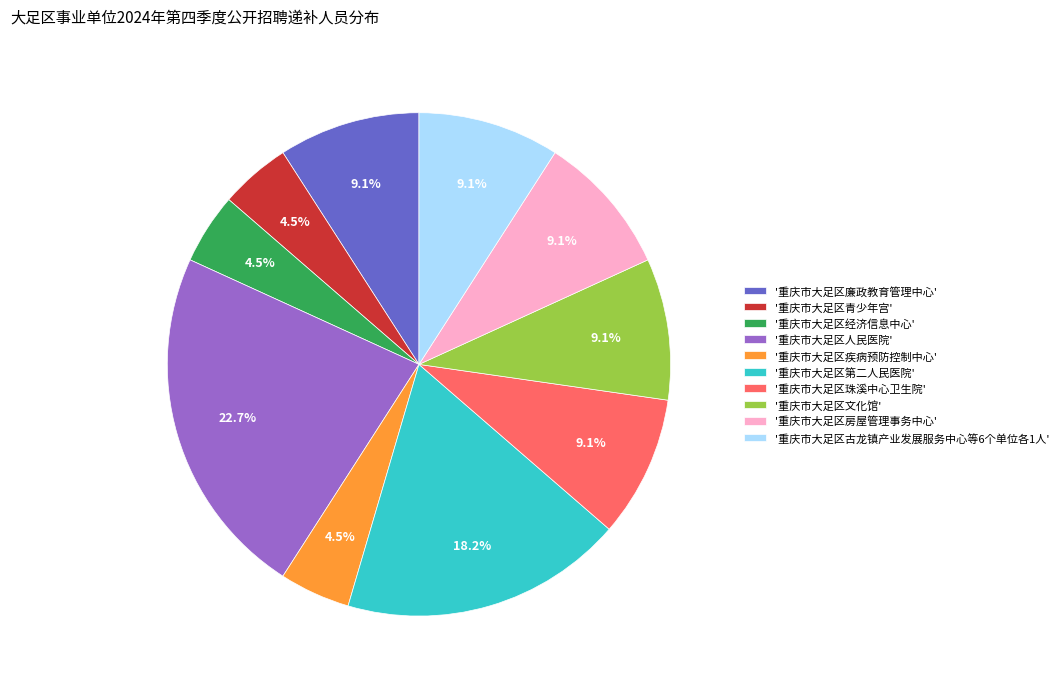

Which category has the biggest portion of the pie?

'重庆市大足区人民医院'